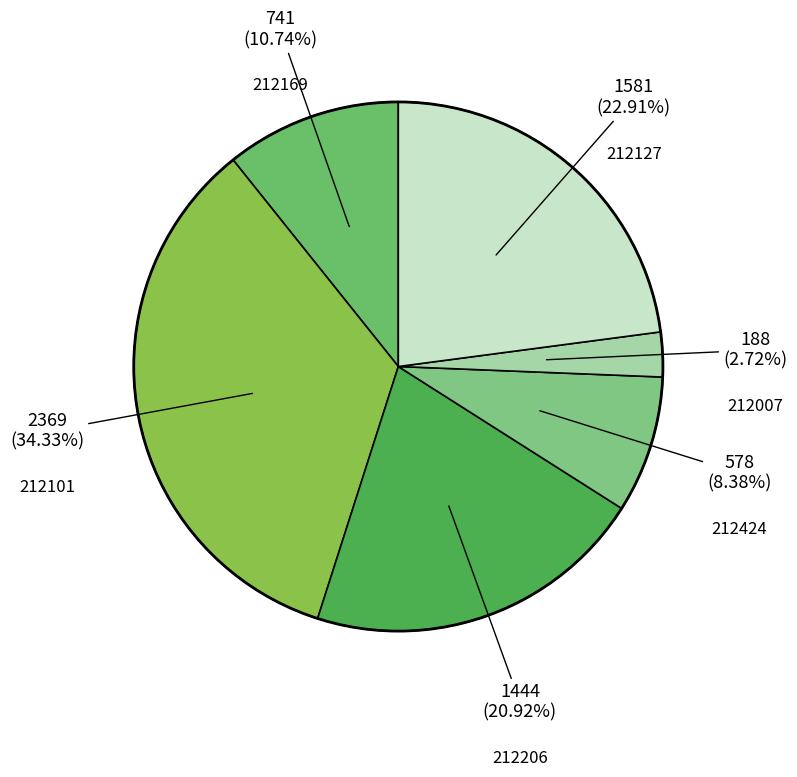

How many slices are in this pie chart?

6